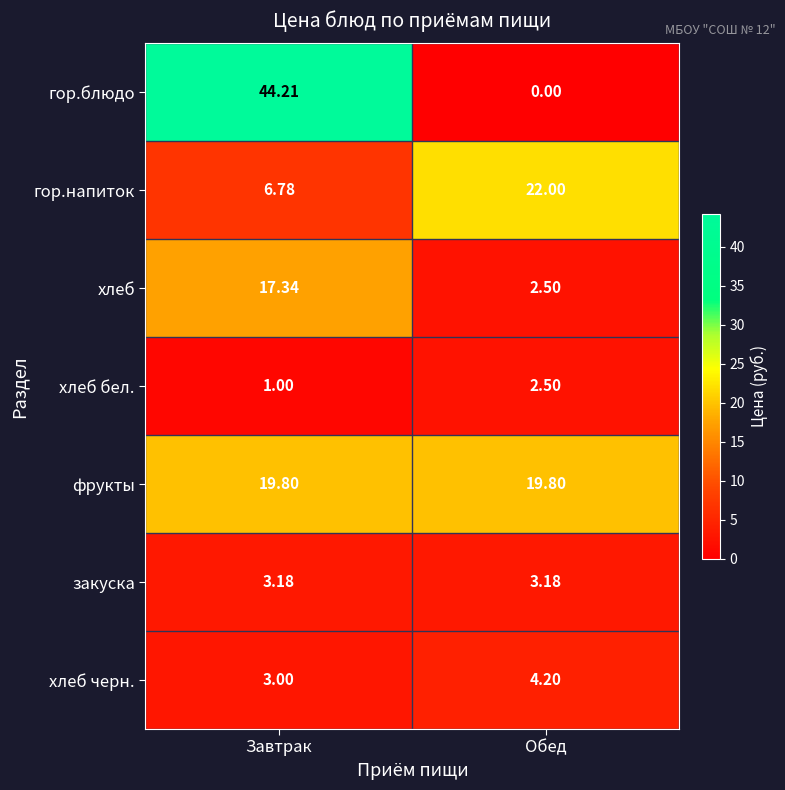

At which label is хлеб черн. closest to 3?

Завтрак